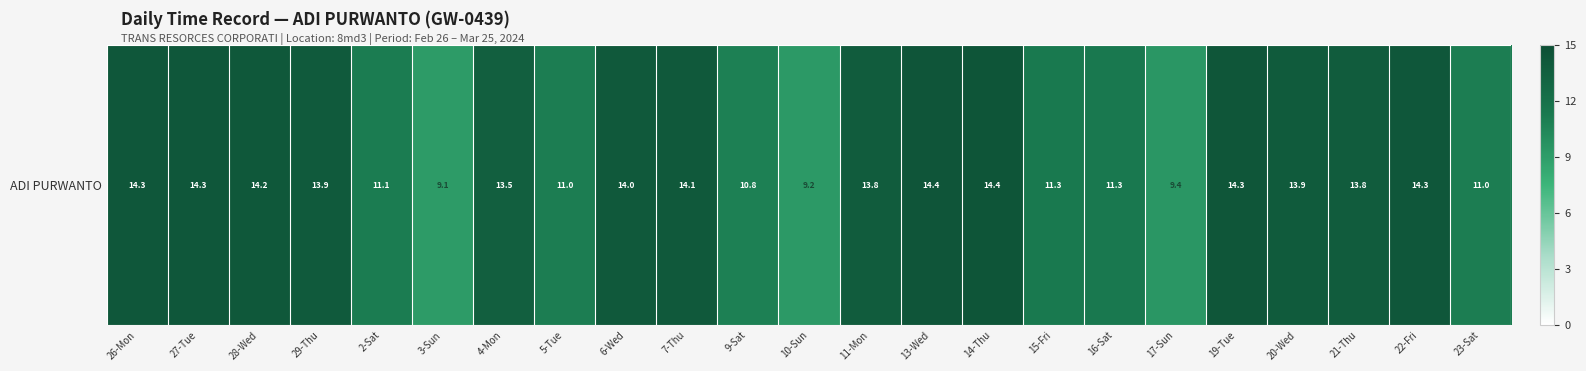

What is the sum of the values at 23-Sat and 5-Tue?

22.0